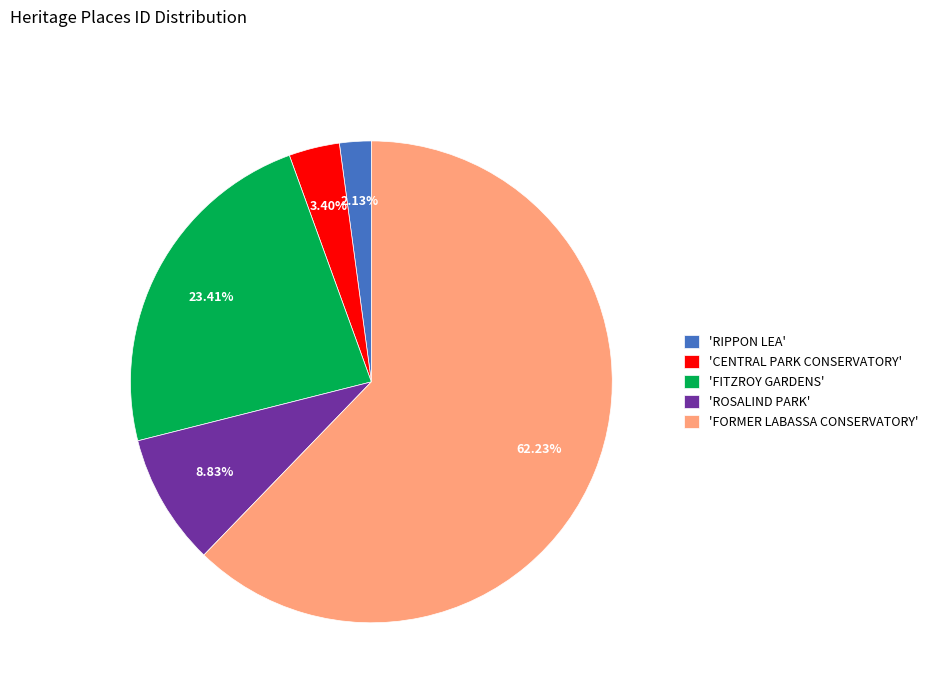

Approximately how many times larger is the value at 'FITZROY GARDENS' compared to 'RIPPON LEA'?

11.0